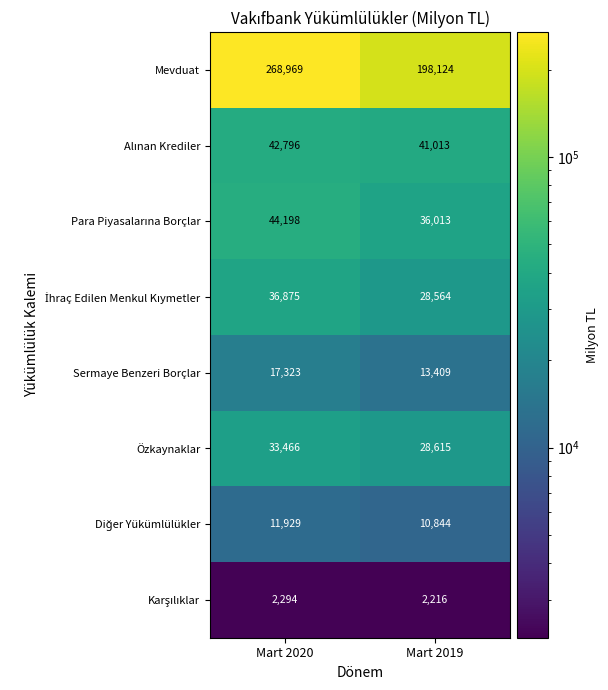

True or false: Özkaynaklar has a value of 15869 at Mart 2020.

False